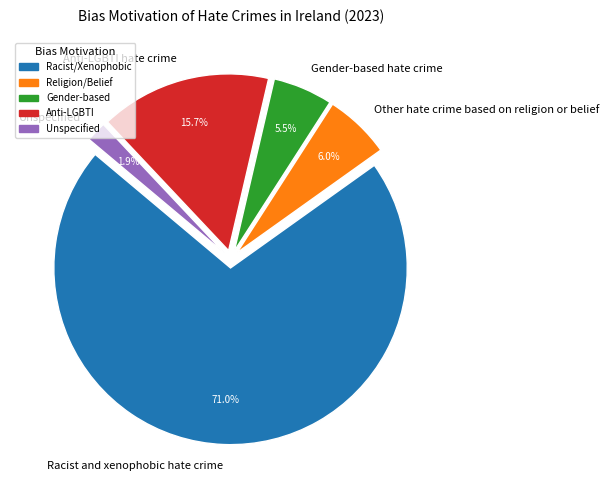

What portion of the pie excludes Other hate crime based on religion or belief?

94.0%